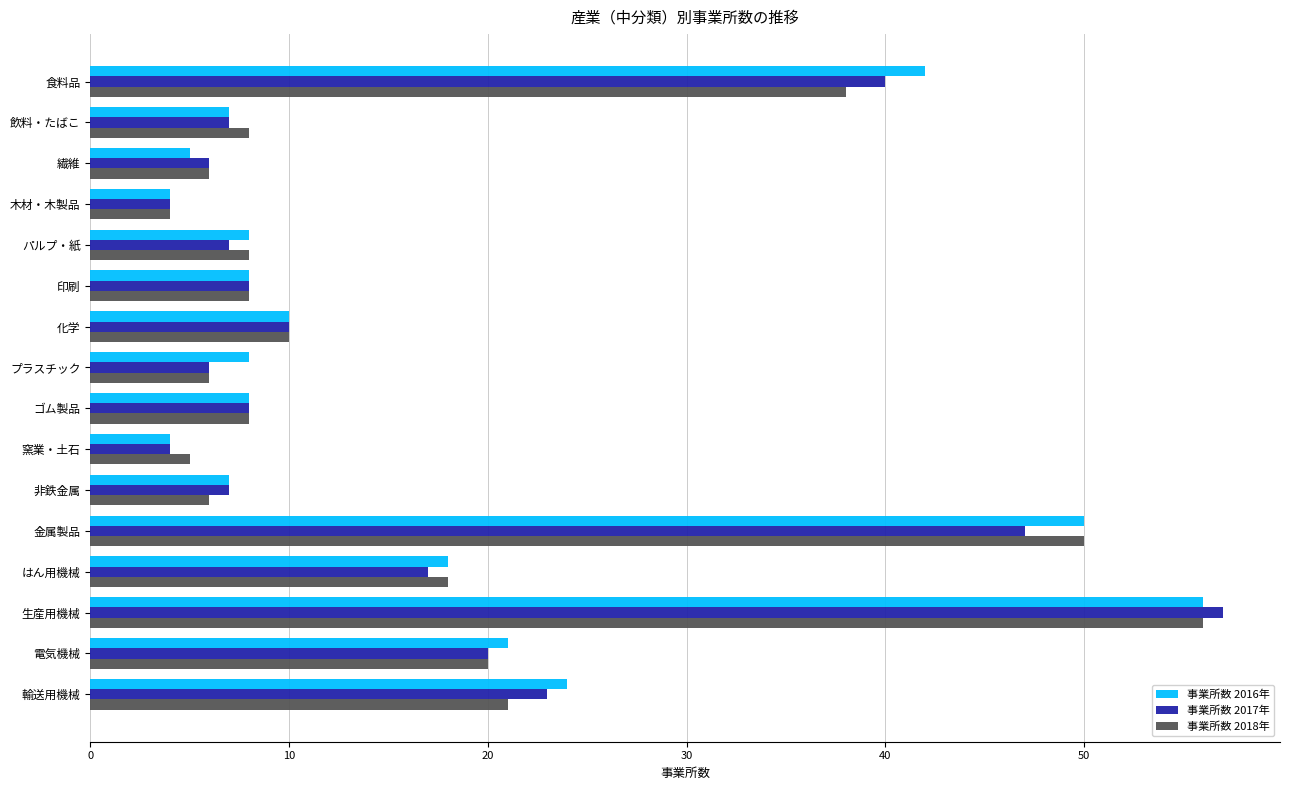

At which category does the chart reach its peak across all series?

生産用機械